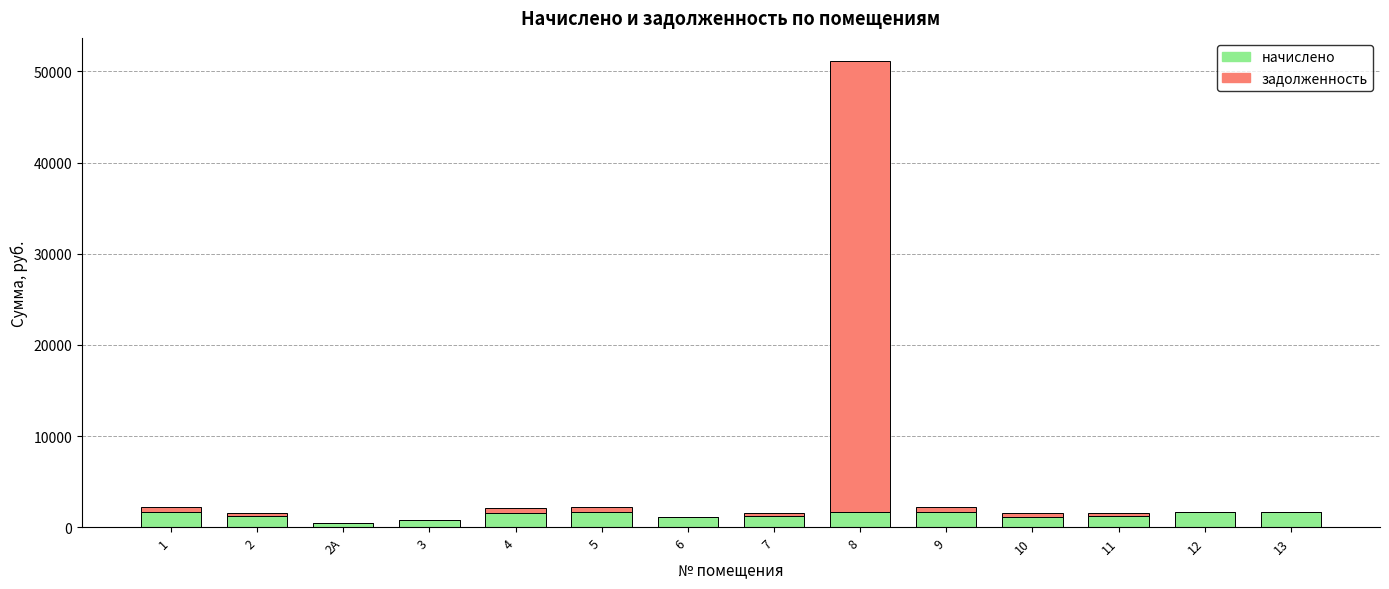

At which category is the sum across all series the highest?

8